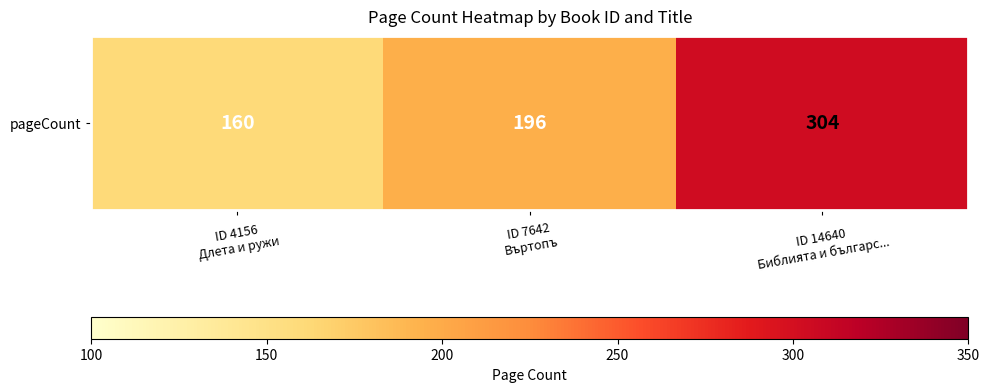

What is the change in value from ID 7642
Въртопъ to ID 14640
Библията и българс...?

+108